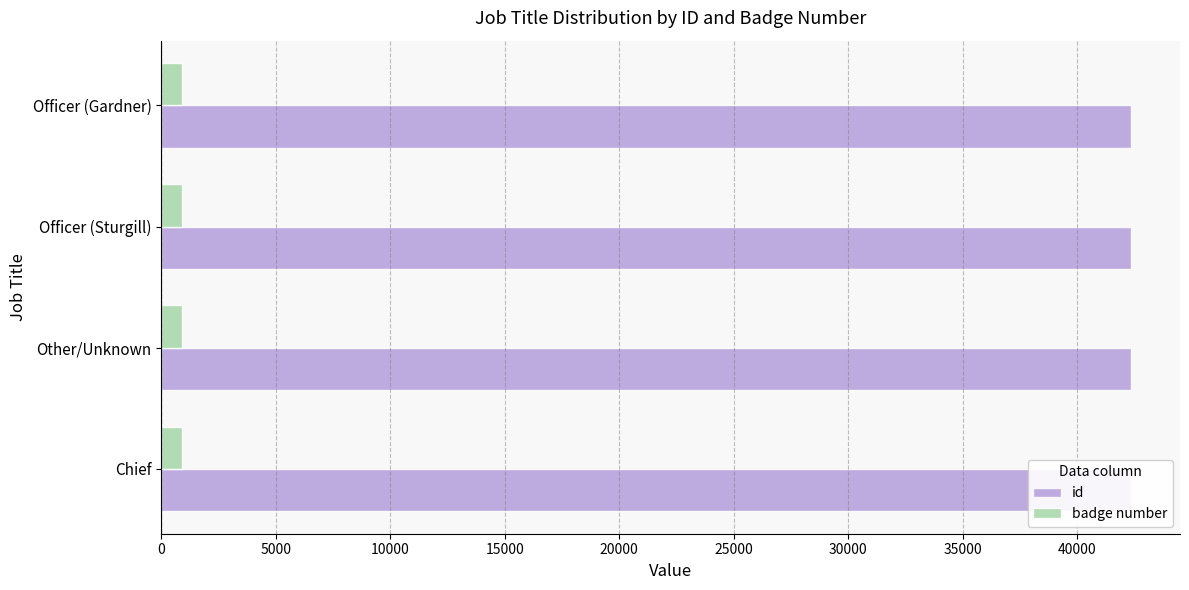

Reading right to left, extract all data points from this chart.

id: 42367	42366	42365	42364
badge number: 902	904	901	900